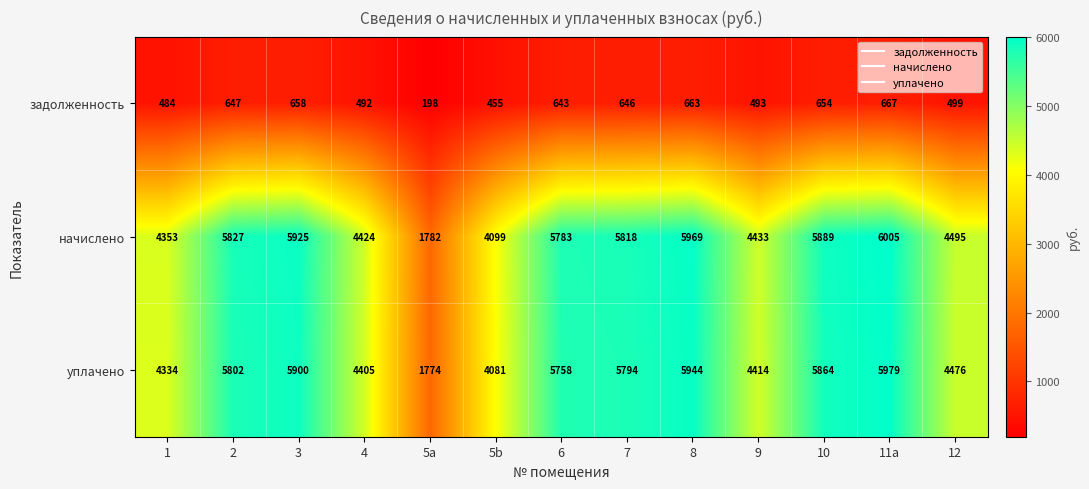

What is the total value across all series at 5b?

8635